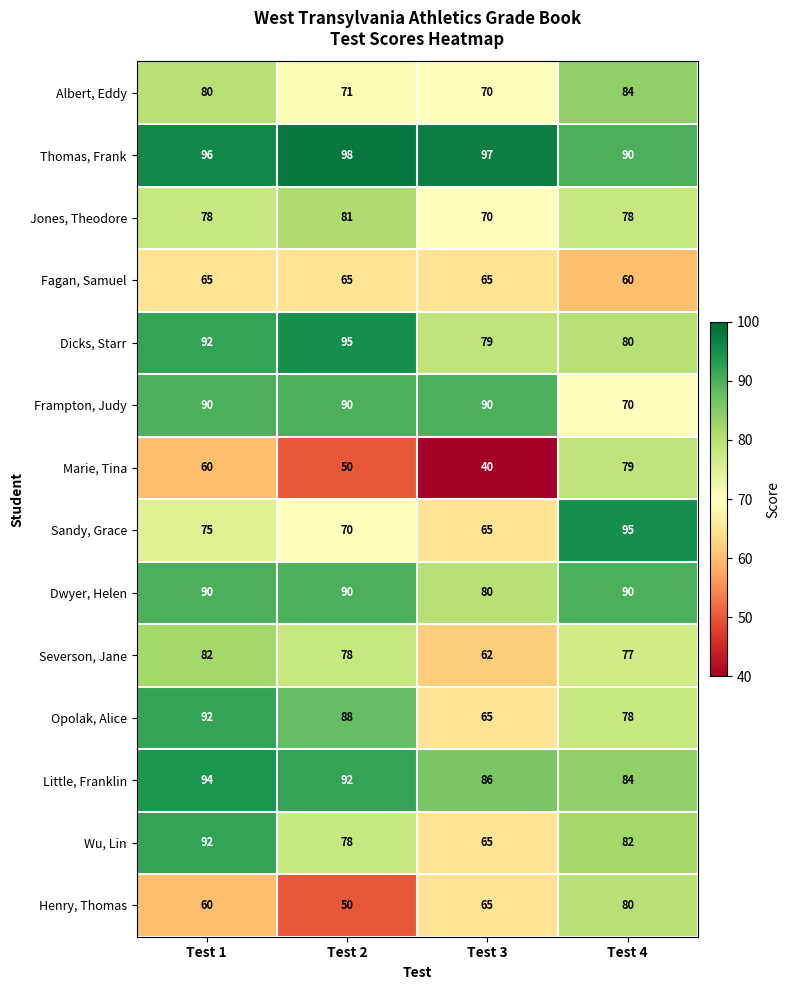

What value does the Wu, Lin series have at Test 1, to the nearest 10?

90